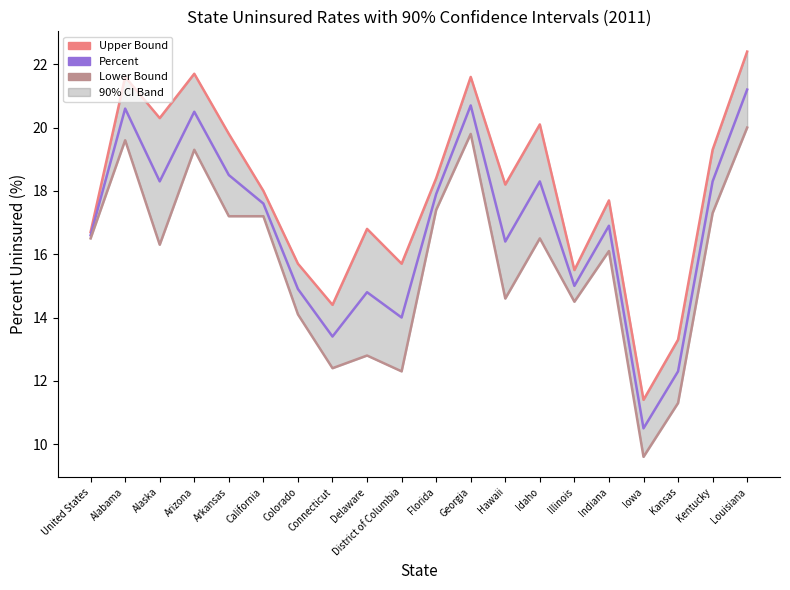

How many series are shown in this chart?

3